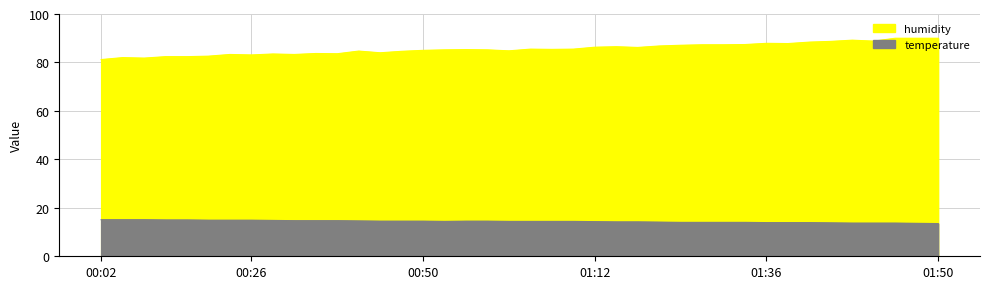

The temperature series shows 6.2 at 04:05. True or false?

False